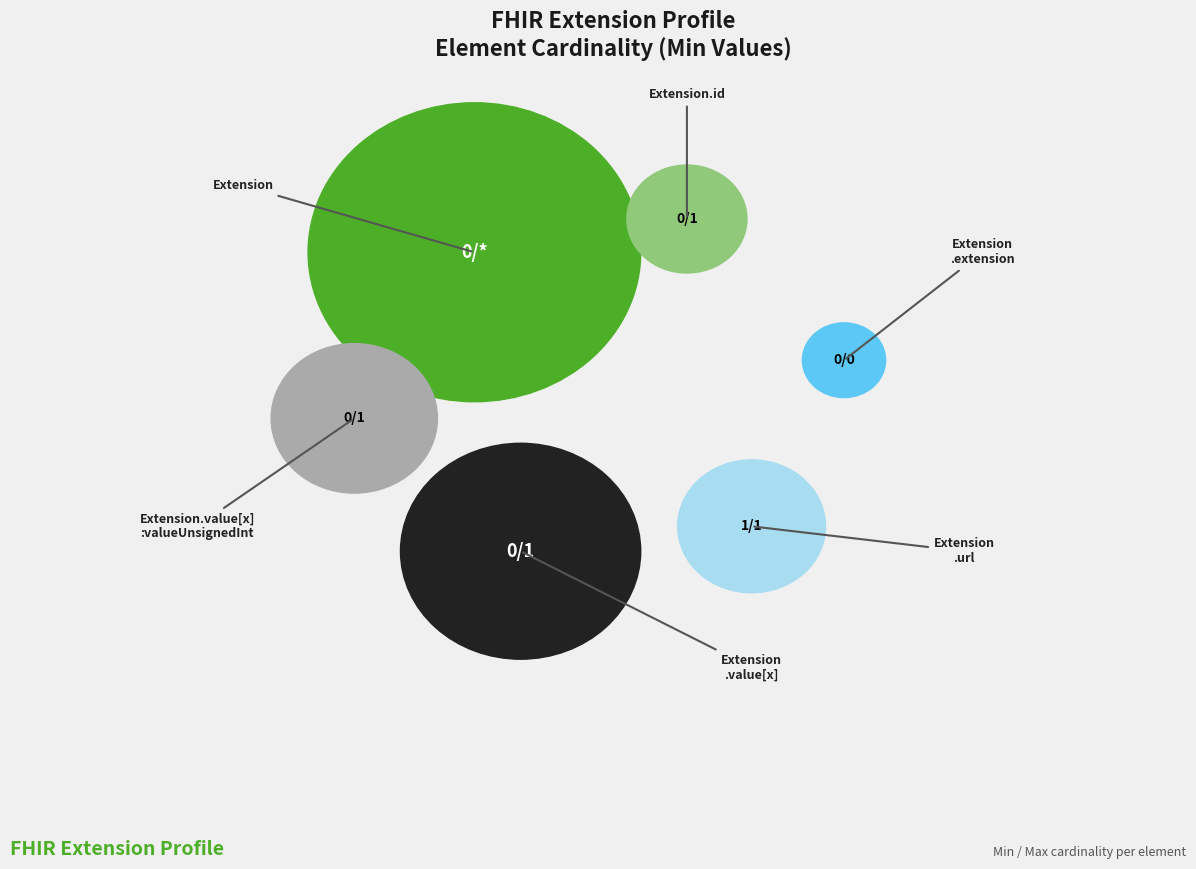

Rank the categories by value from lowest to highest.

Extension, Extension.id, Extension.extension, Extension.value[x], Extension.value[x]:valueUnsignedInt, Extension.url